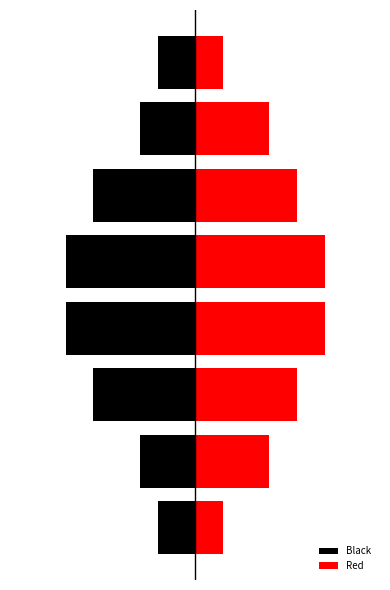

What is the value of the Red bar at the 7th from the left?

8